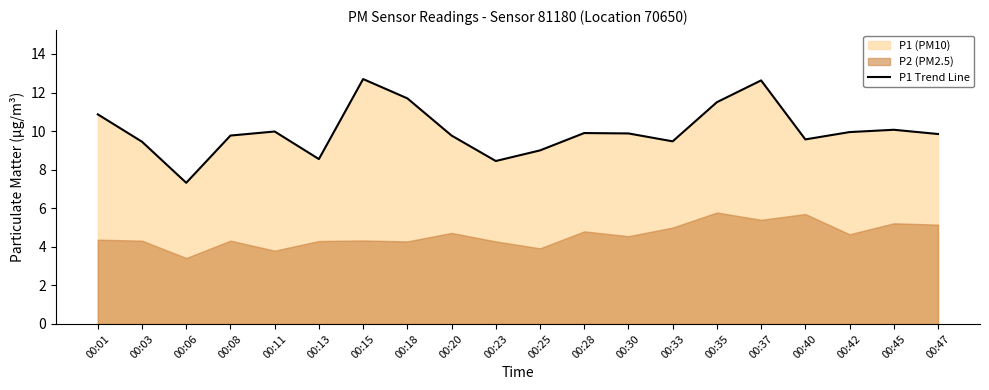

How many values are below 9?

3